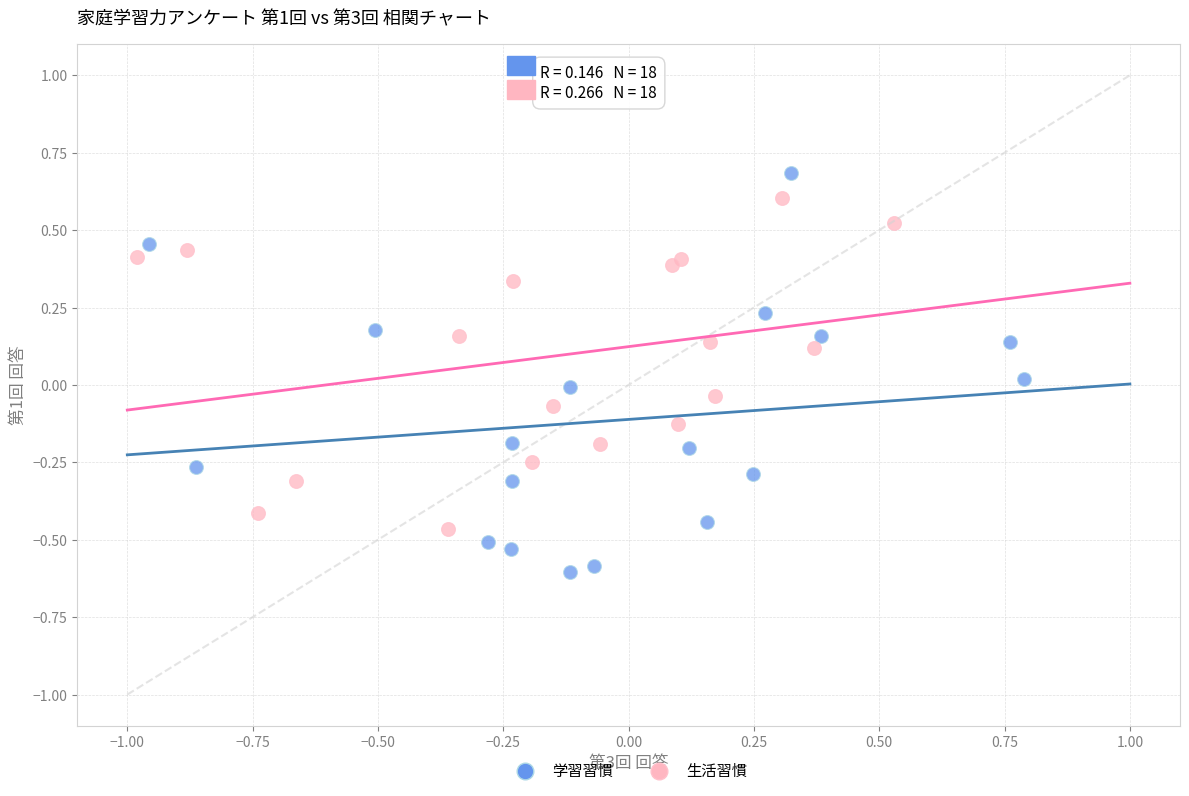

What are all the series names shown in the legend?

学習習慣, 生活習慣